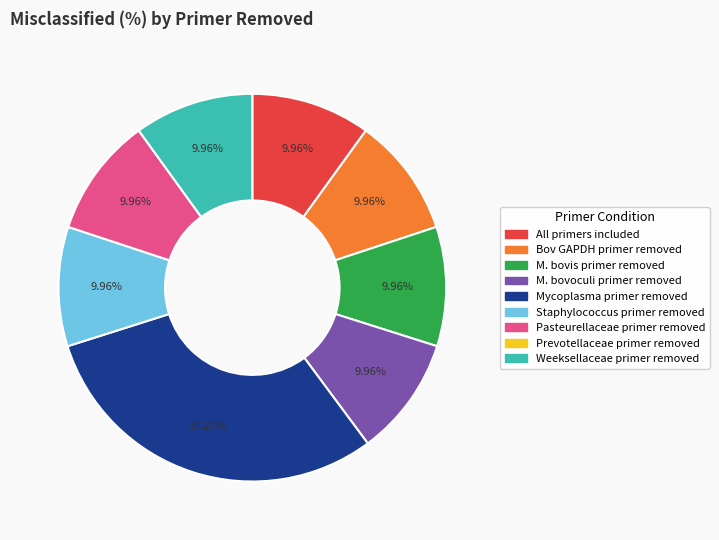

To the nearest percent, what is the difference between the largest and smallest slice percentages?

20%